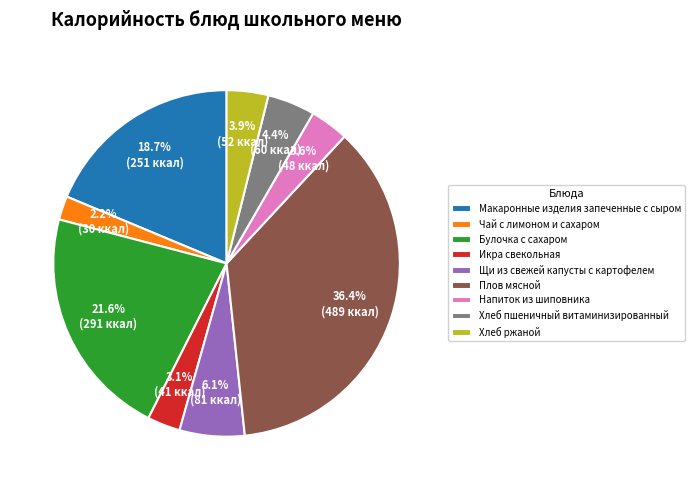

Which category has the biggest portion of the pie?

Плов мясной